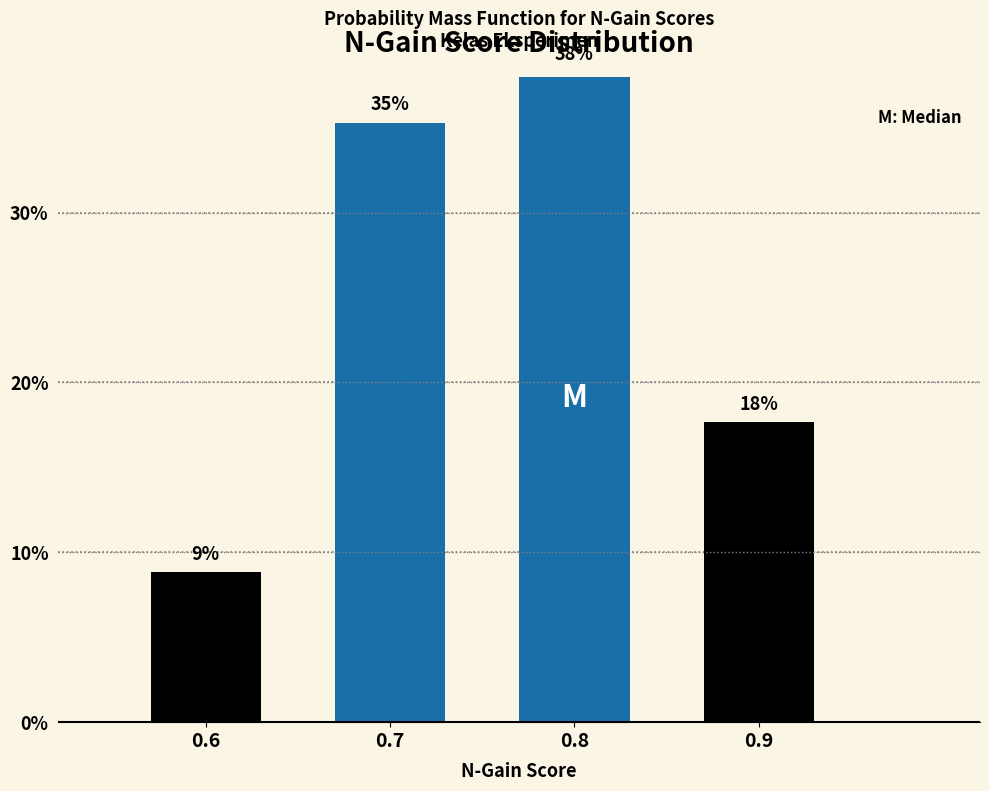

Are the bars horizontal?

No